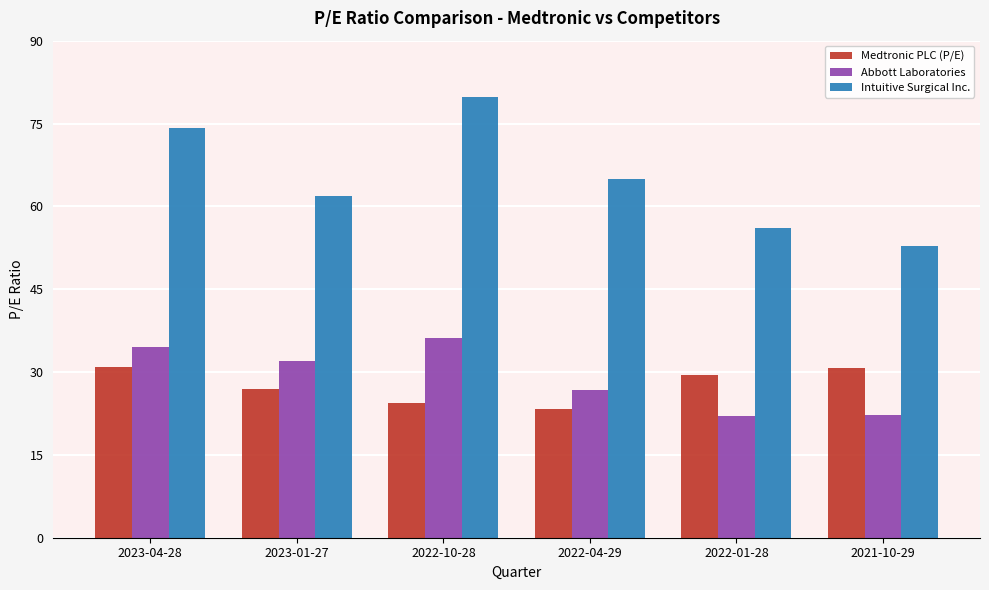

At how many categories does at least one series exceed 64?

3